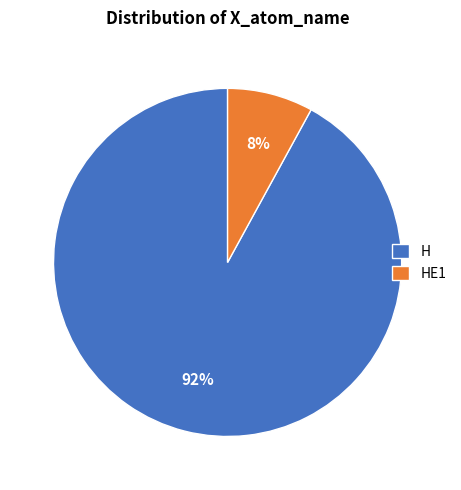

Between HE1 and H, which is larger?

H